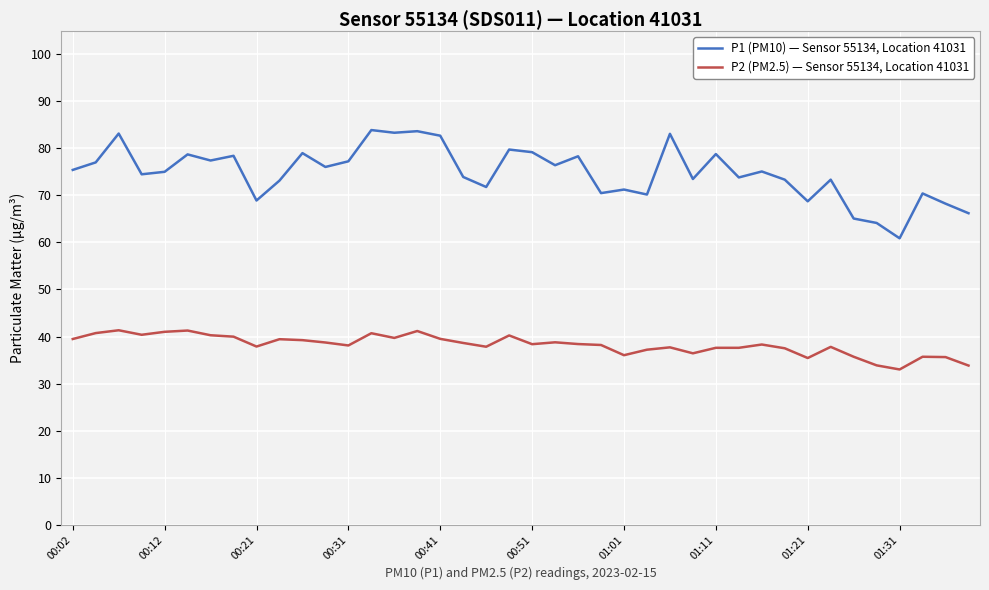

True or false: P1 (PM10) — Sensor 55134, Location 41031 and P2 (PM2.5) — Sensor 55134, Location 41031 cross at least once.

False